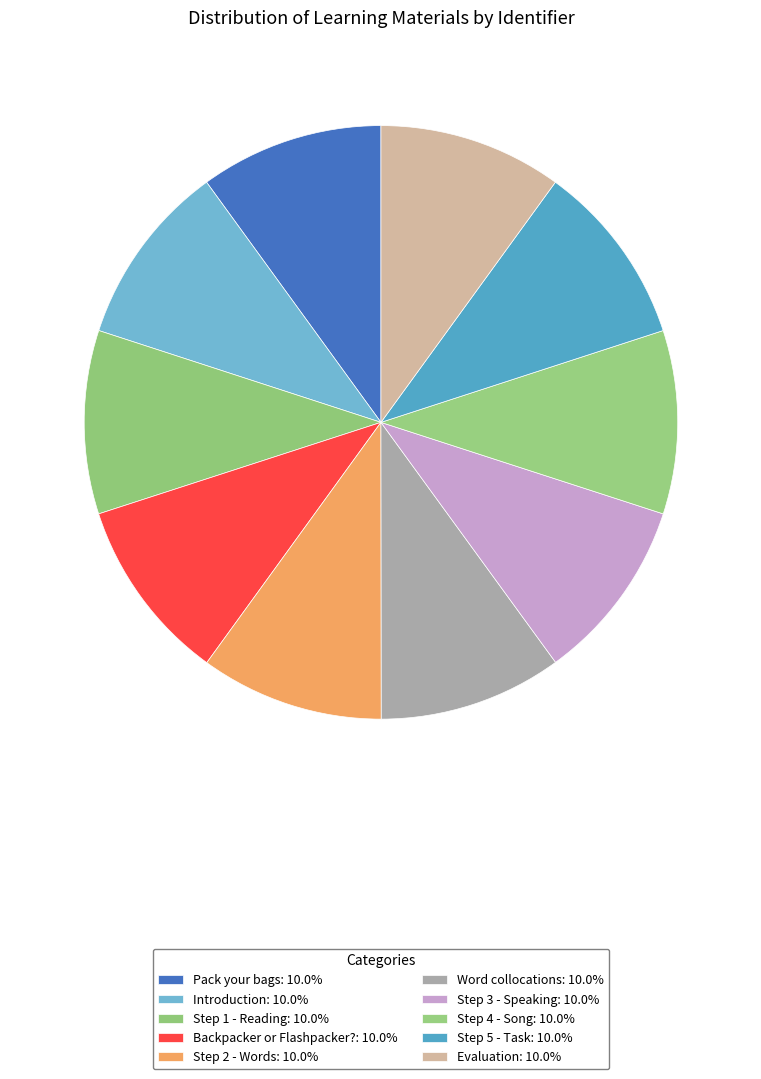

What is the smallest slice in the pie chart?

Pack your bags